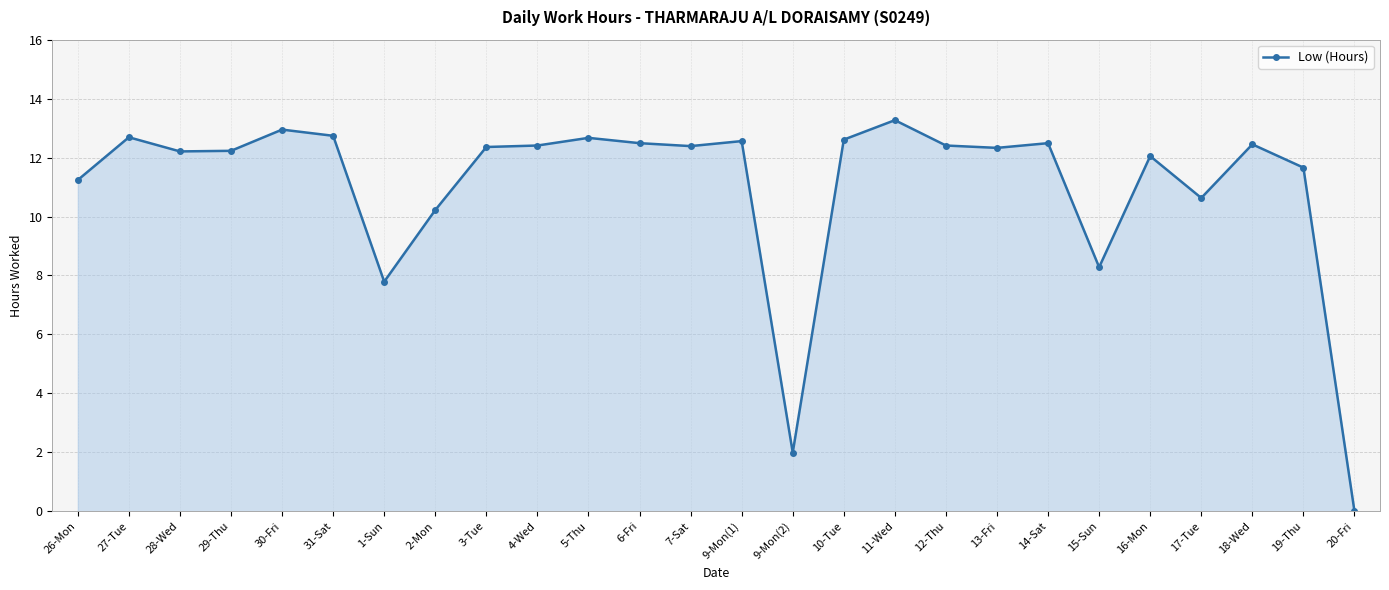

How many lines are shown in the chart?

1